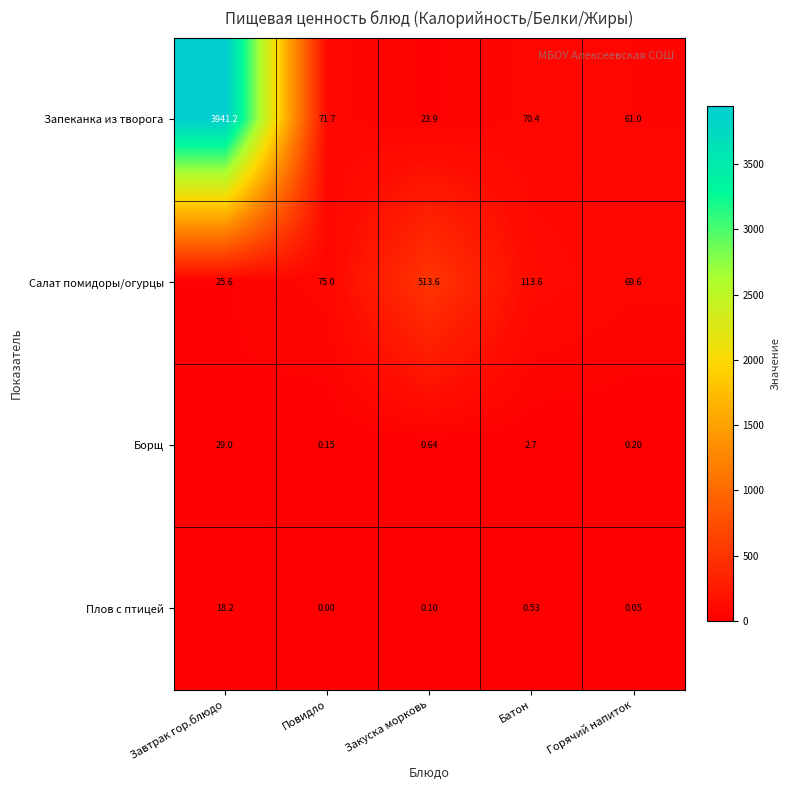

Where does the Запеканка из творога series first go above 70?

Завтрак гор.блюдо